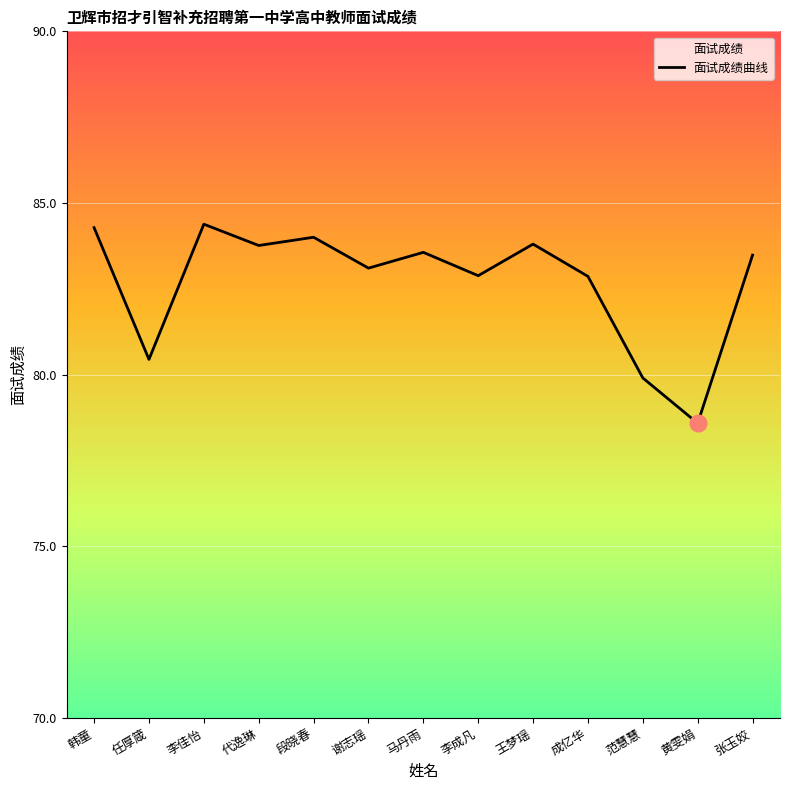

Between 任厚箴 and 黄雯娟, which is larger?

任厚箴